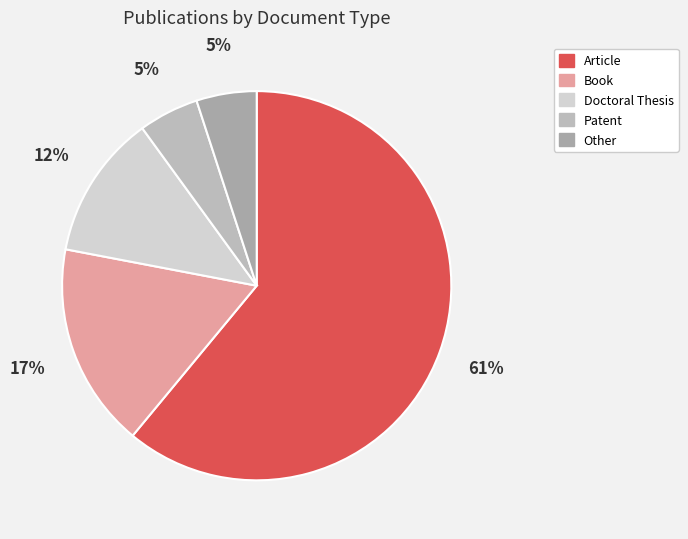

To the nearest percent, what percentage of the pie is Doctoral Thesis?

12%